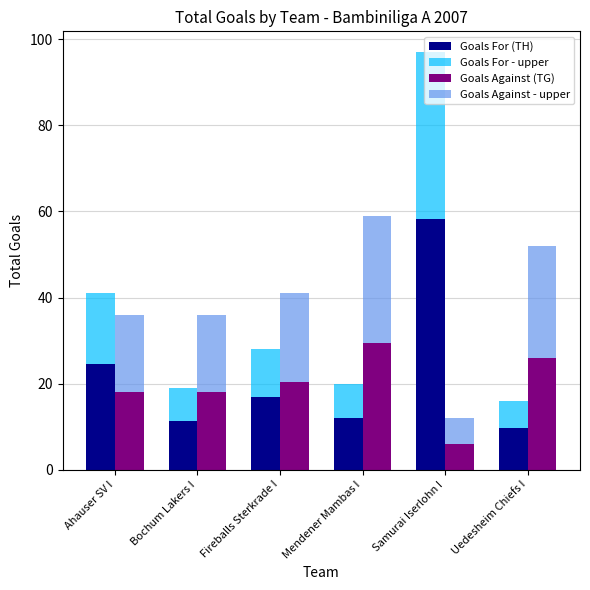

Rank the categories by Goals Against - upper value from highest to lowest.

Mendener Mambas I, Uedesheim Chiefs I, Fireballs Sterkrade I, Ahauser SV I, Bochum Lakers I, Samurai Iserlohn I